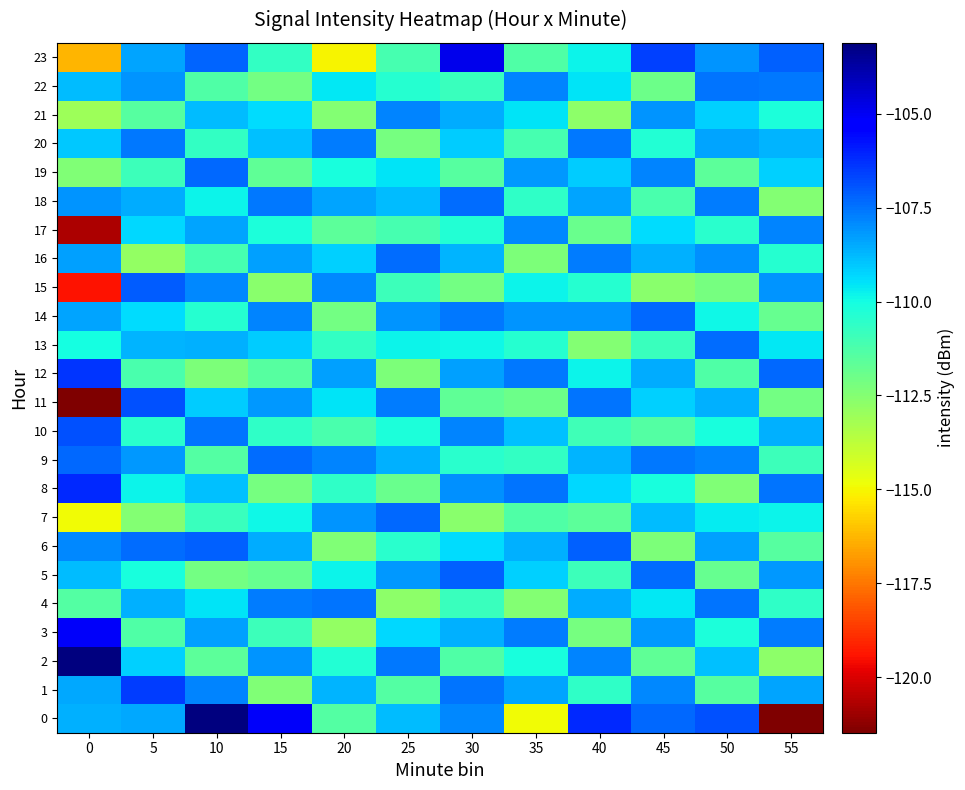

What is the maximum value shown in the chart?

-103.1